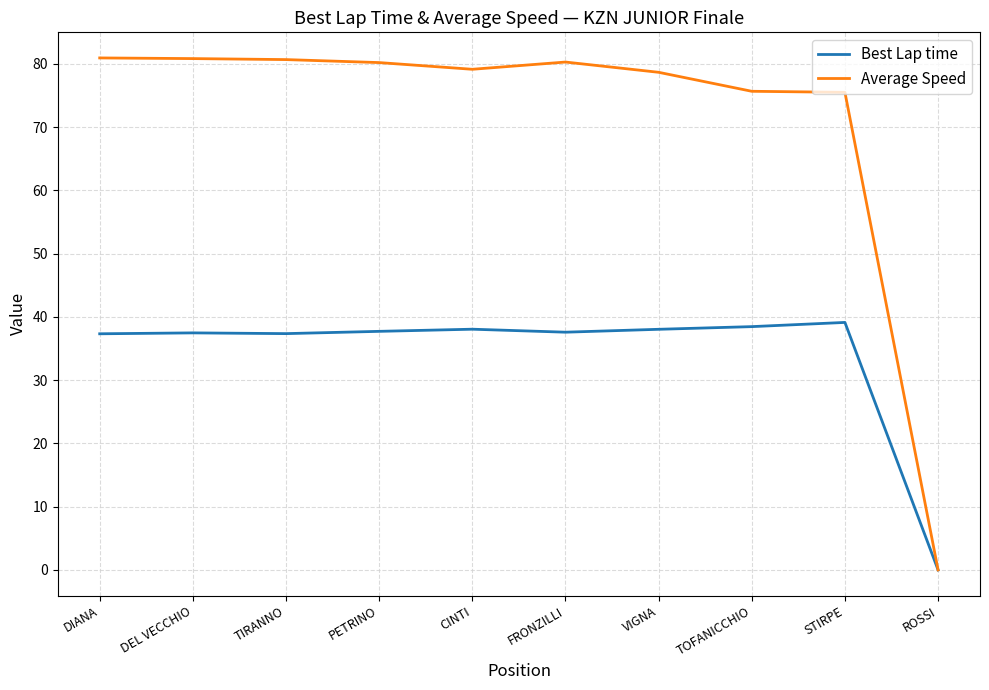

Between DIANA and ROSSI, which series saw the biggest shift?

Average Speed